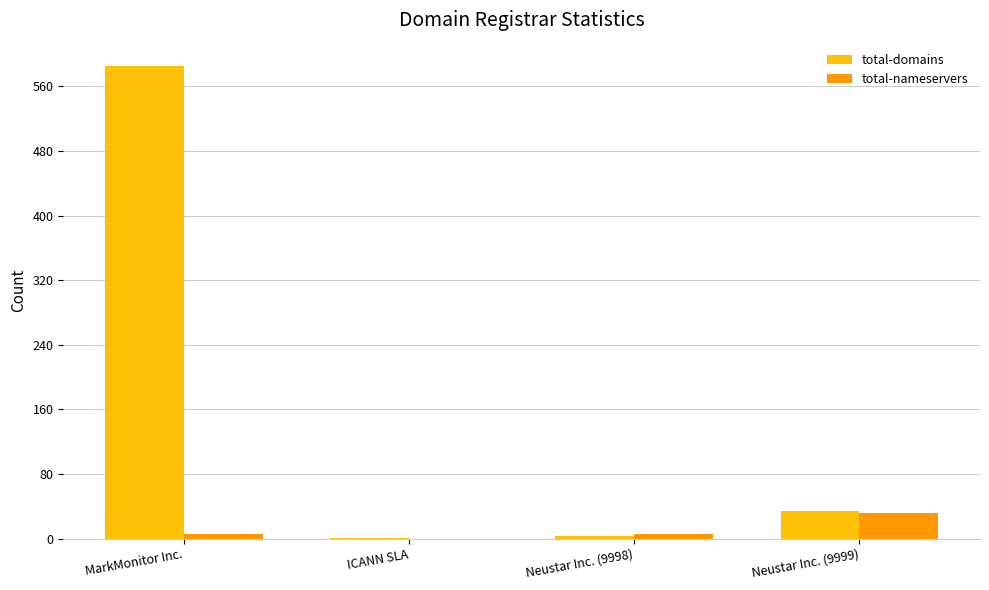

Between Neustar Inc. (9998) and Neustar Inc. (9999), which series saw the biggest shift?

total-domains